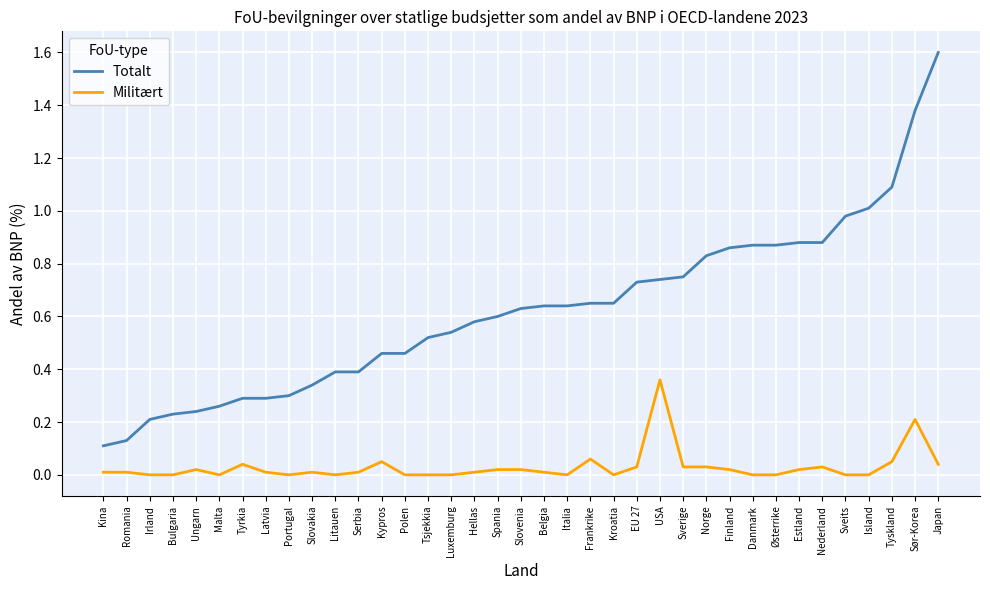

Which series has the largest range (max minus min)?

Totalt